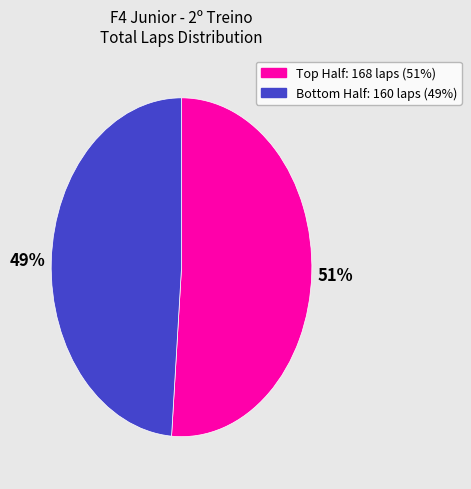

Is there a majority slice in this chart?

Yes